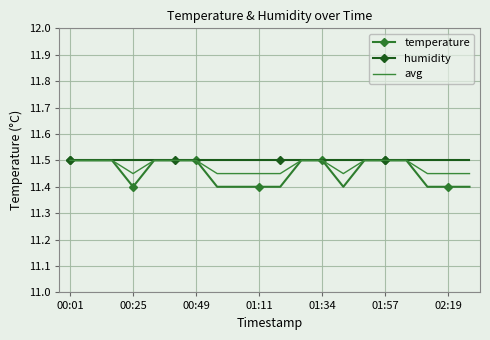

What is the greatest value displayed?

11.5